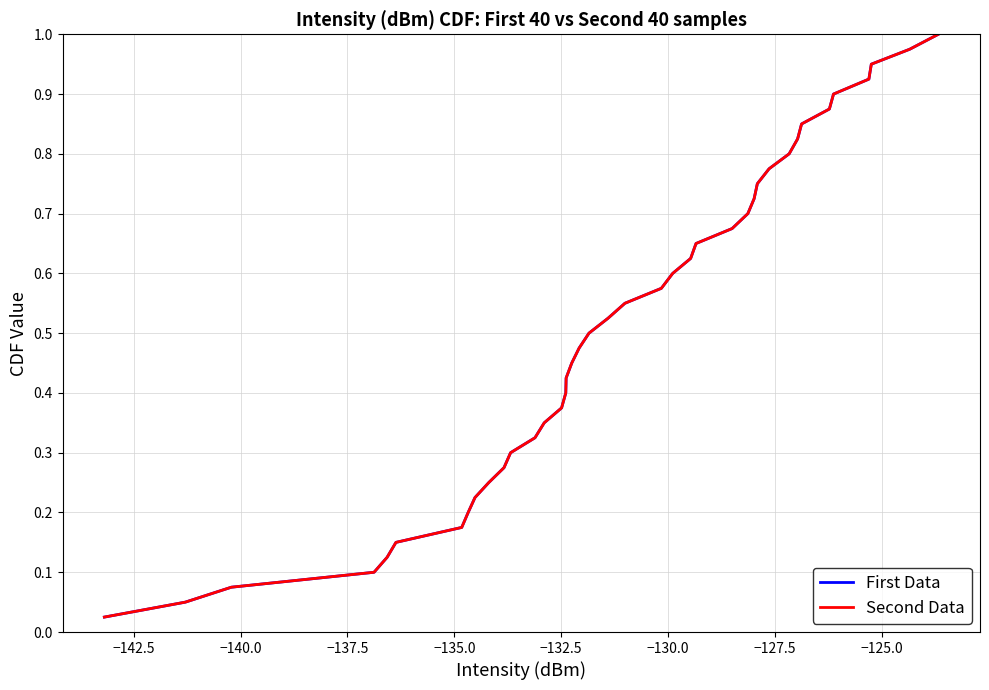

True or false: Second Data has more than 1 points higher than both neighbors.

False